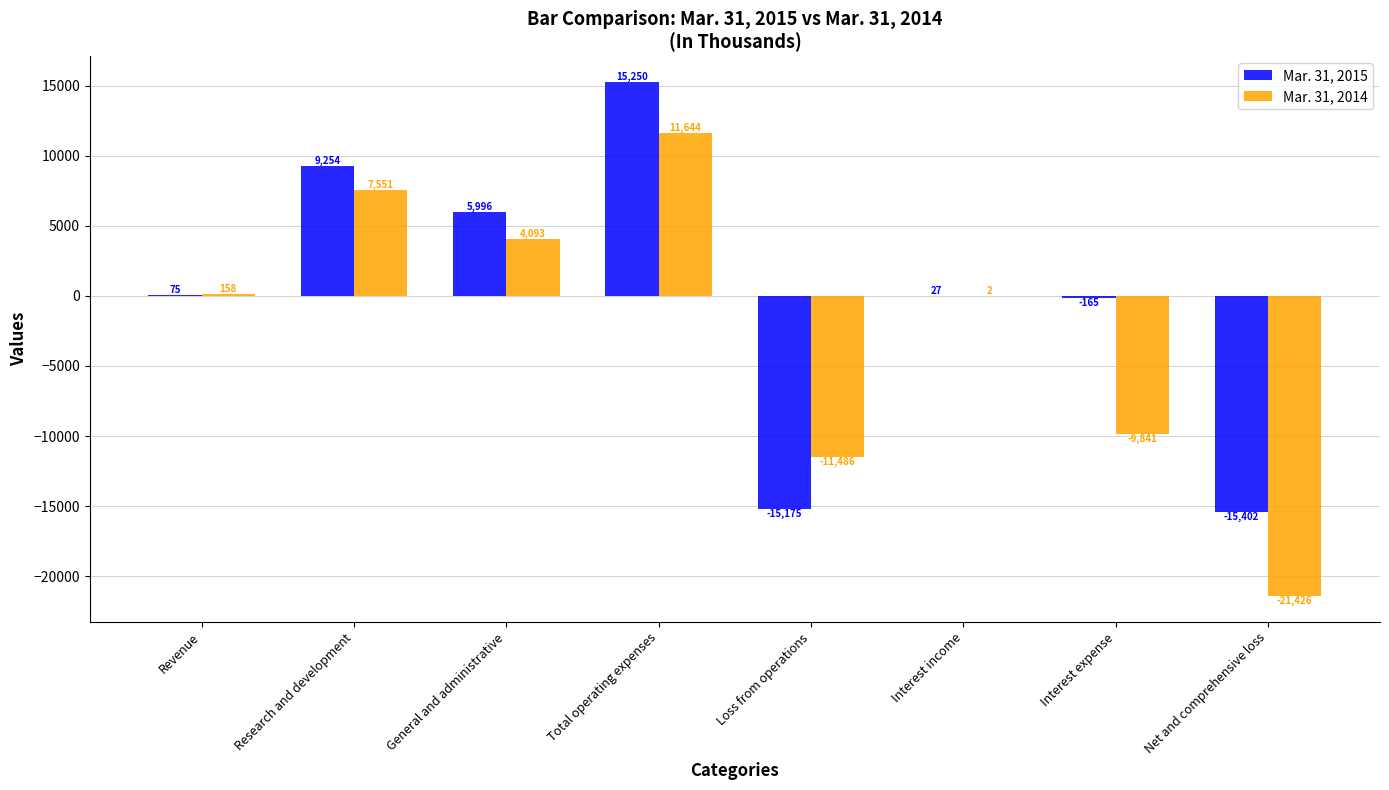

What is the sum of all Mar. 31, 2015 values?

-140